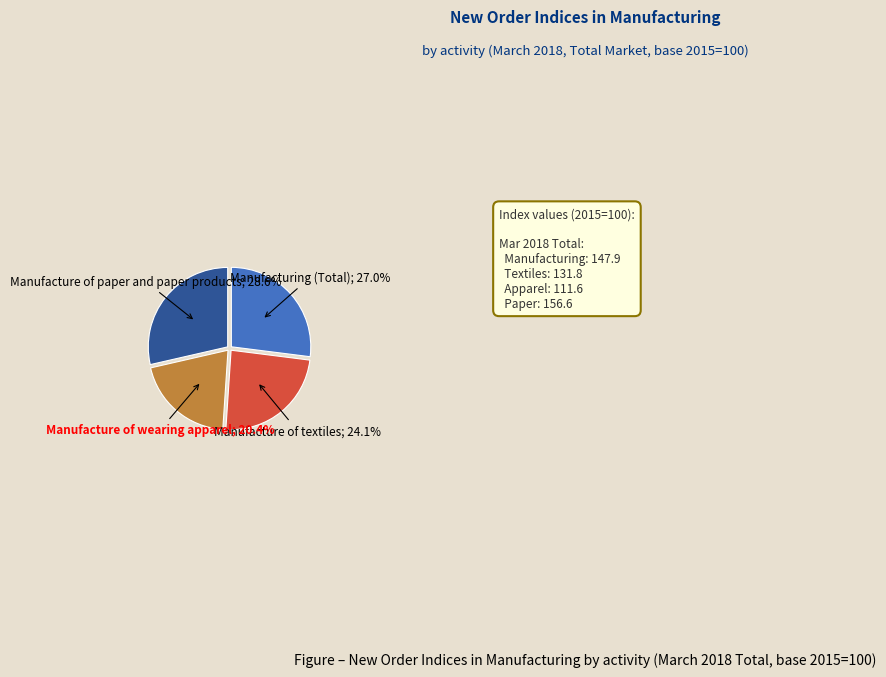

What percentage is the Manufacturing (Total) slice, to the nearest percent?

27%